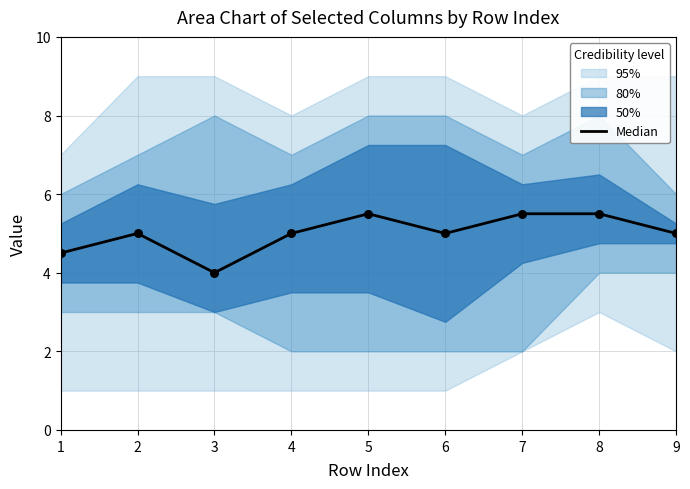

Which has a higher value, 1 or 6?

6